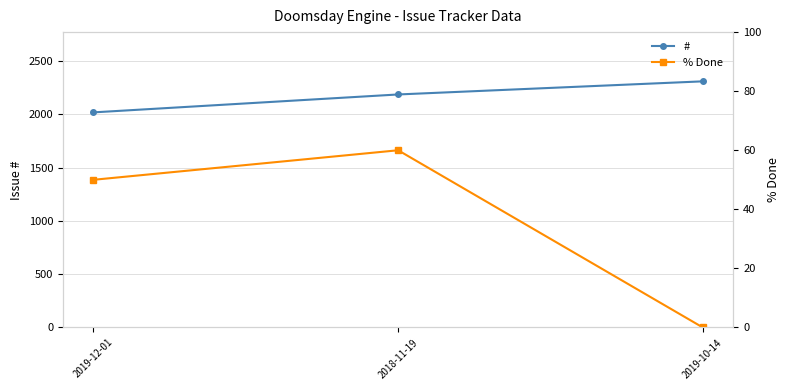

At which category is the sum across all series the highest?

2019-10-14